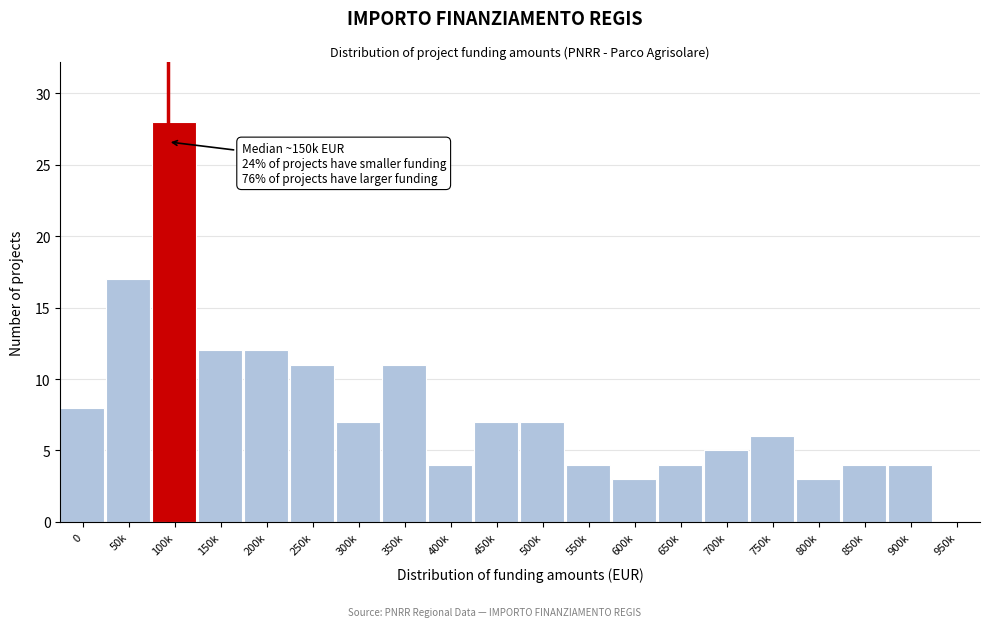

Reading left to right, extract all data points from this chart.

0=8	50k=17	100k=28	150k=12	200k=12	250k=11	300k=7	350k=11	400k=4	450k=7	500k=7	550k=4	600k=3	650k=4	700k=5	750k=6	800k=3	850k=4	900k=4	950k=0